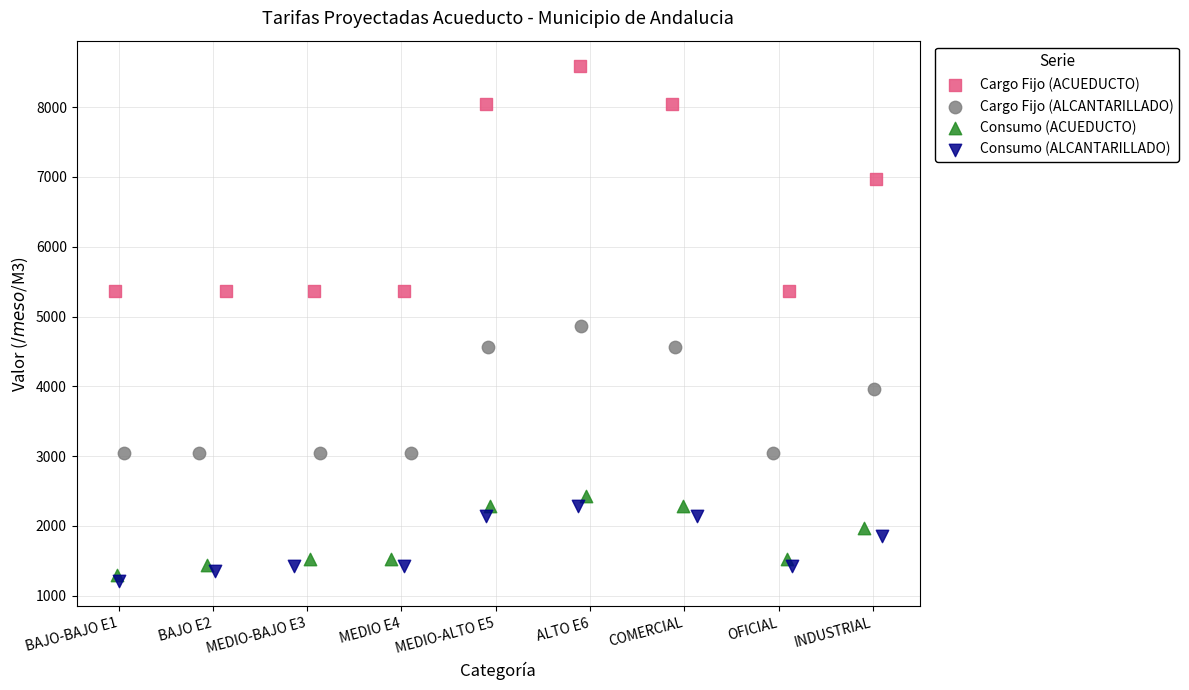

Which series contains the highest Y value?

Cargo Fijo (ACUEDUCTO)